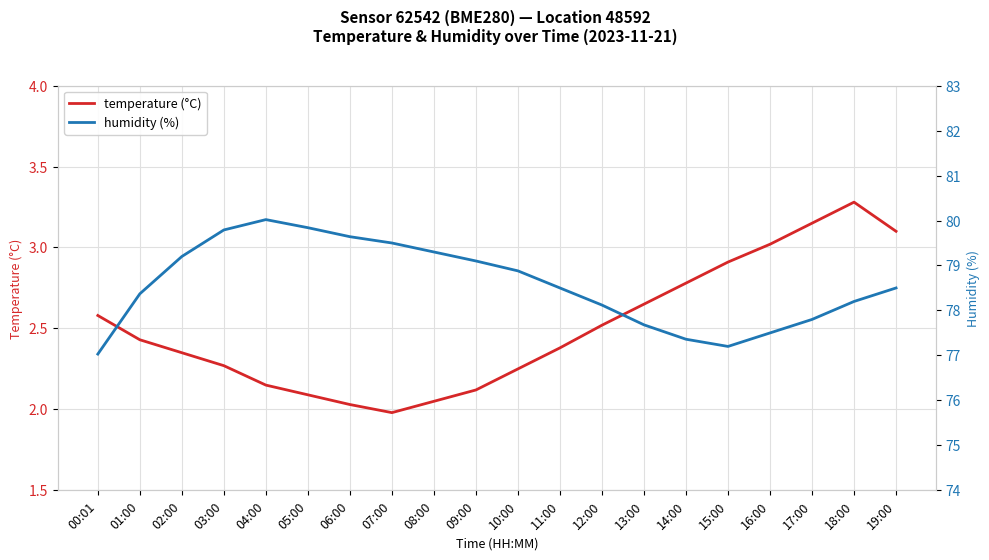

The value of humidity (%) at 10:00 is 78.9. True or false?

True